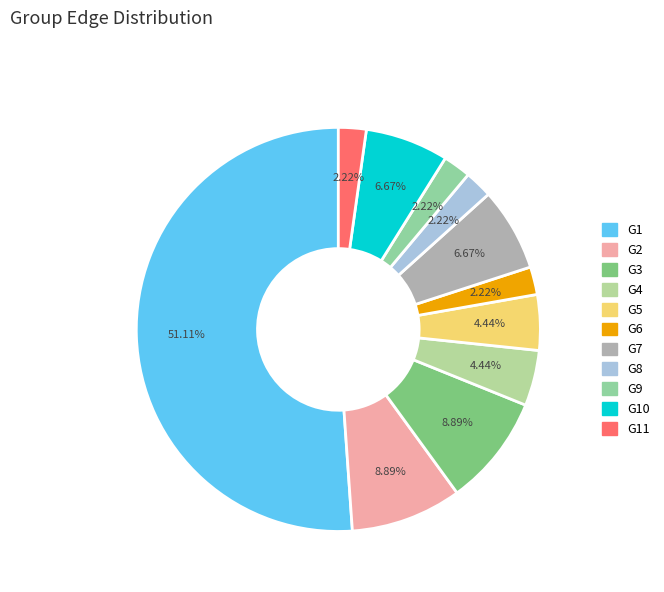

To the nearest percent, what is the difference between the largest and smallest slice percentages?

49%